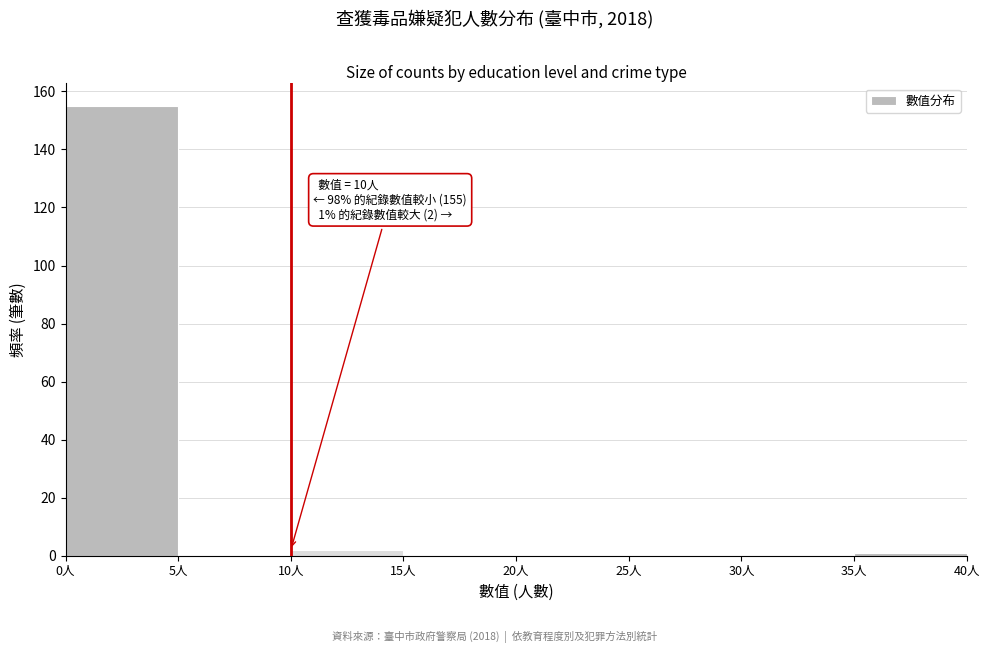

Over which range of the x-axis is the bar tallest?

0 to 5